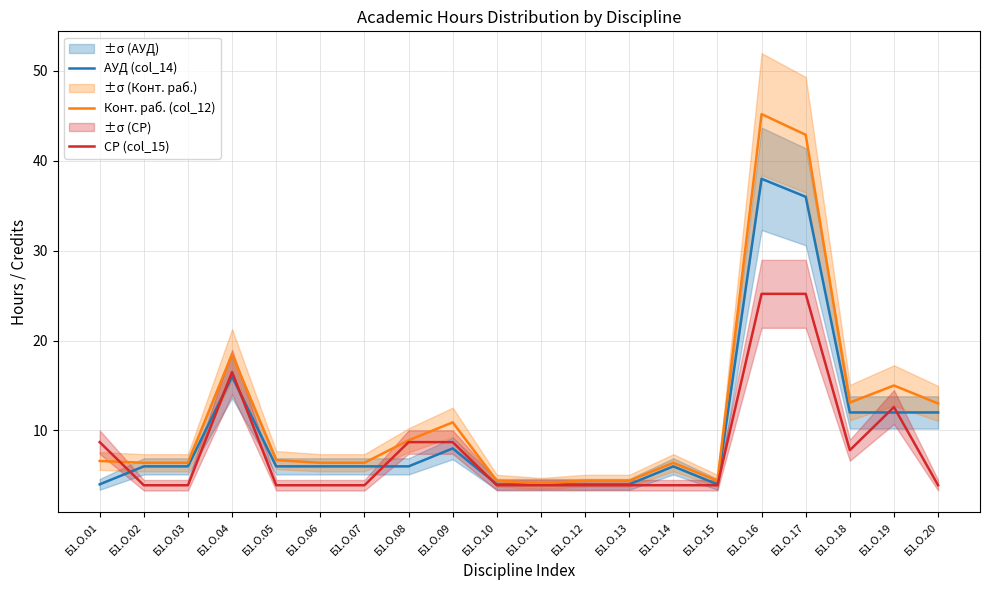

At which category is the sum across all series the highest?

Б1.О.16